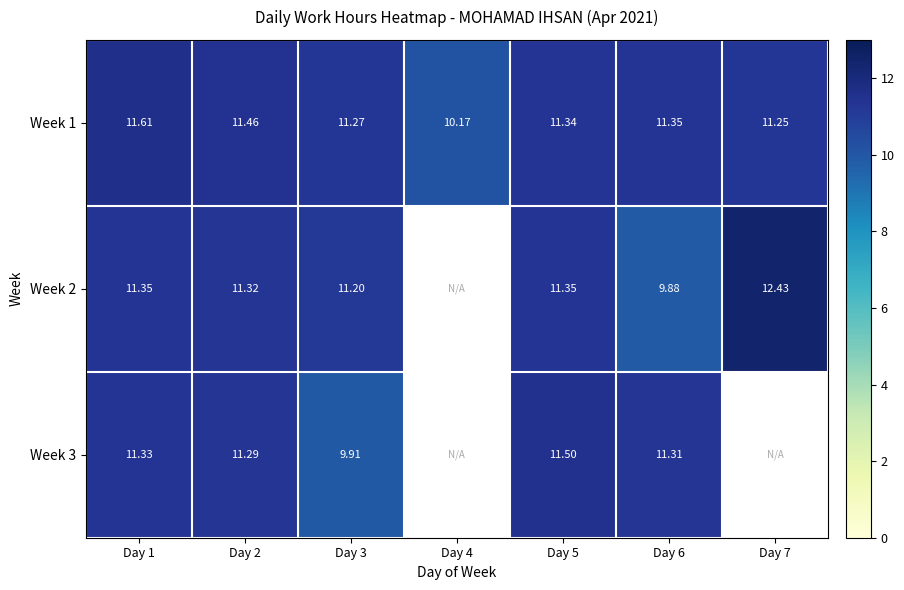

Is the value of Week 1 at Day 7 greater than the value of Week 3 at Day 3?

Yes